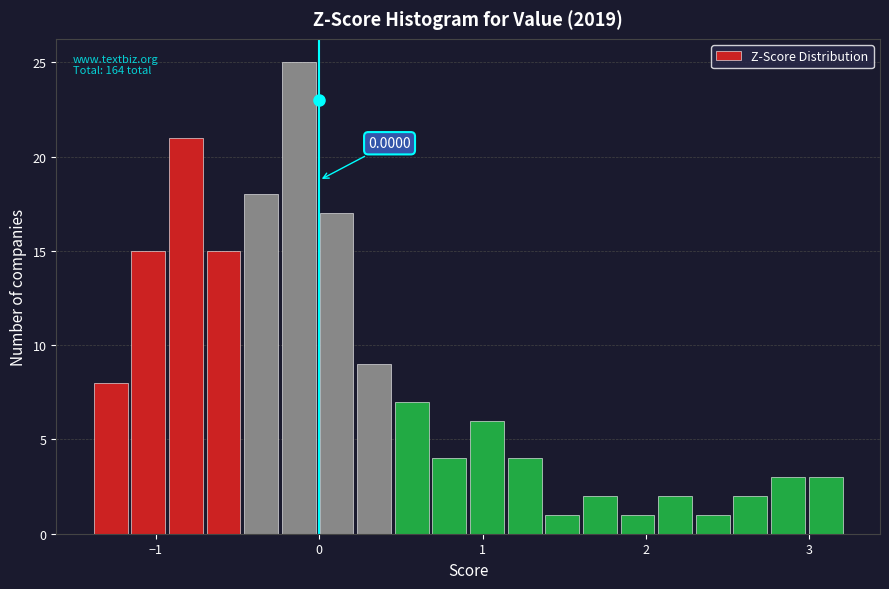

Around what value on the x-axis is the tallest bar? Give the approximate position of its centre, as read against the axis.

-0.1